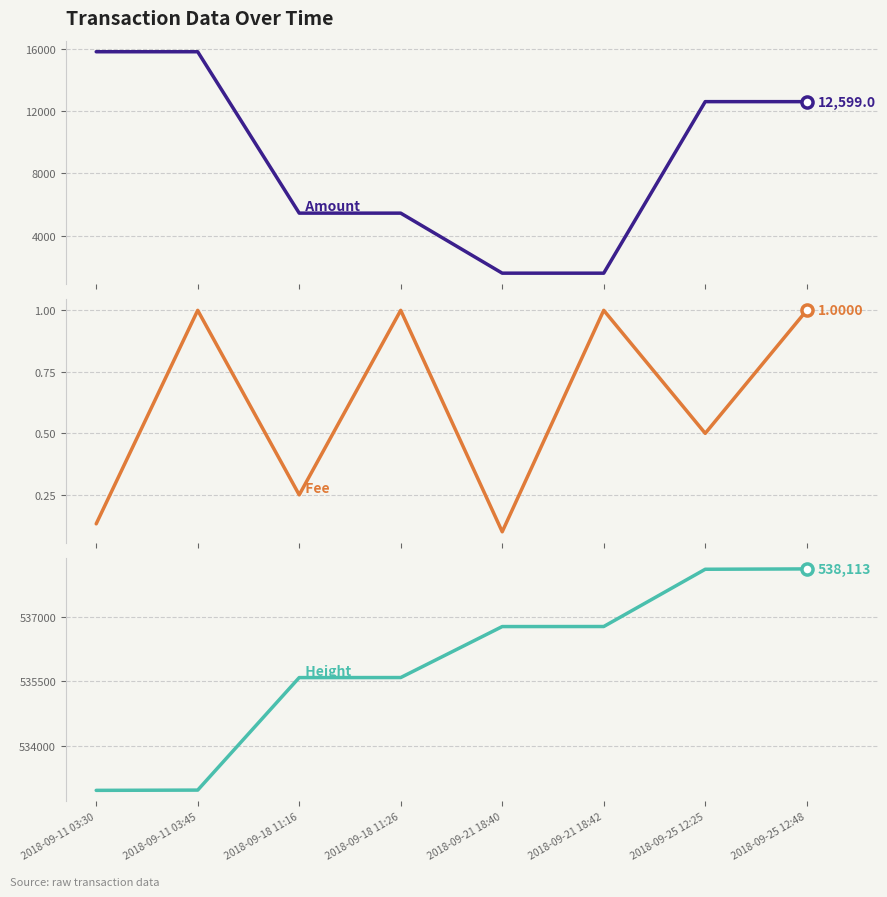

Where is Fee nearest to the value 0?

2018-09-21 18:40